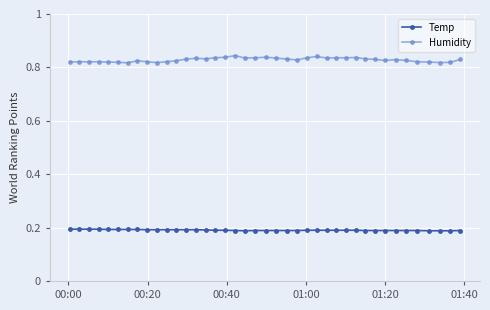

Which series has the largest total across all categories?

Humidity